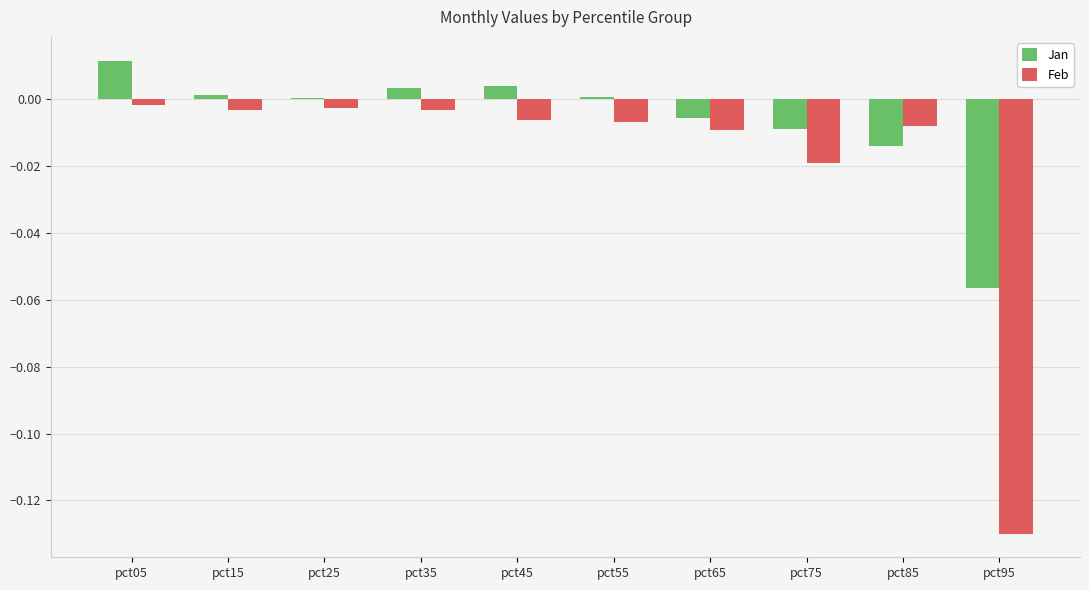

Which category has the highest value across all series?

pct05